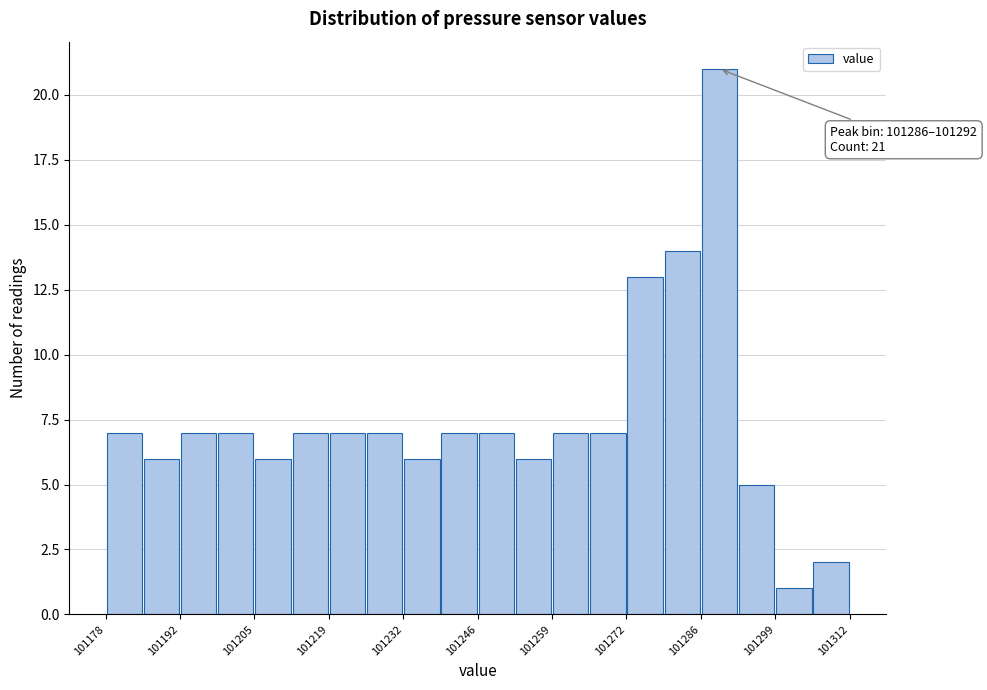

Around what value on the x-axis is the tallest bar? Give the approximate position of its centre, as read against the axis.

101290